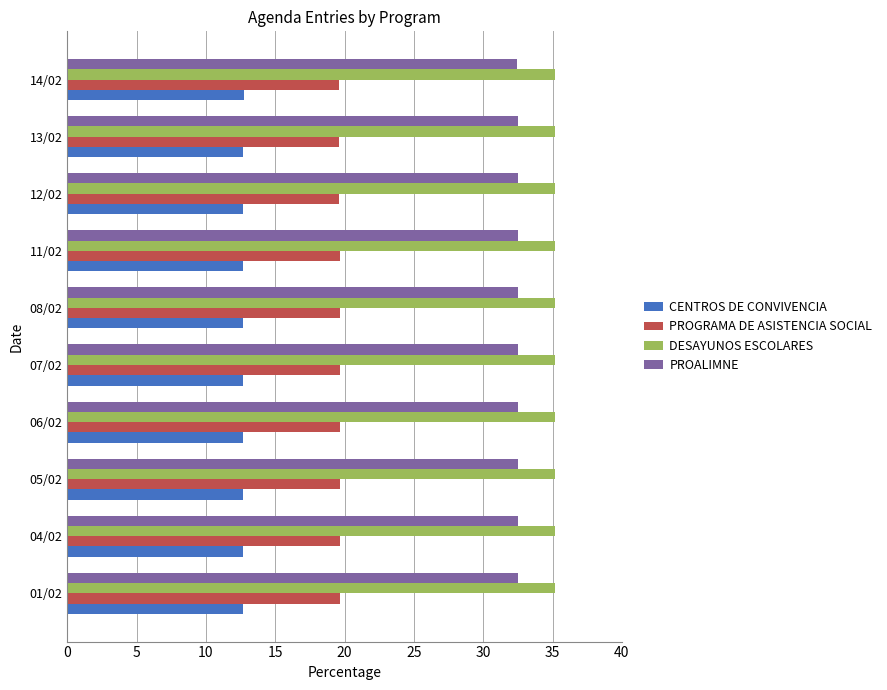

What is the sum of all CENTROS DE CONVIVENCIA values?

126.8